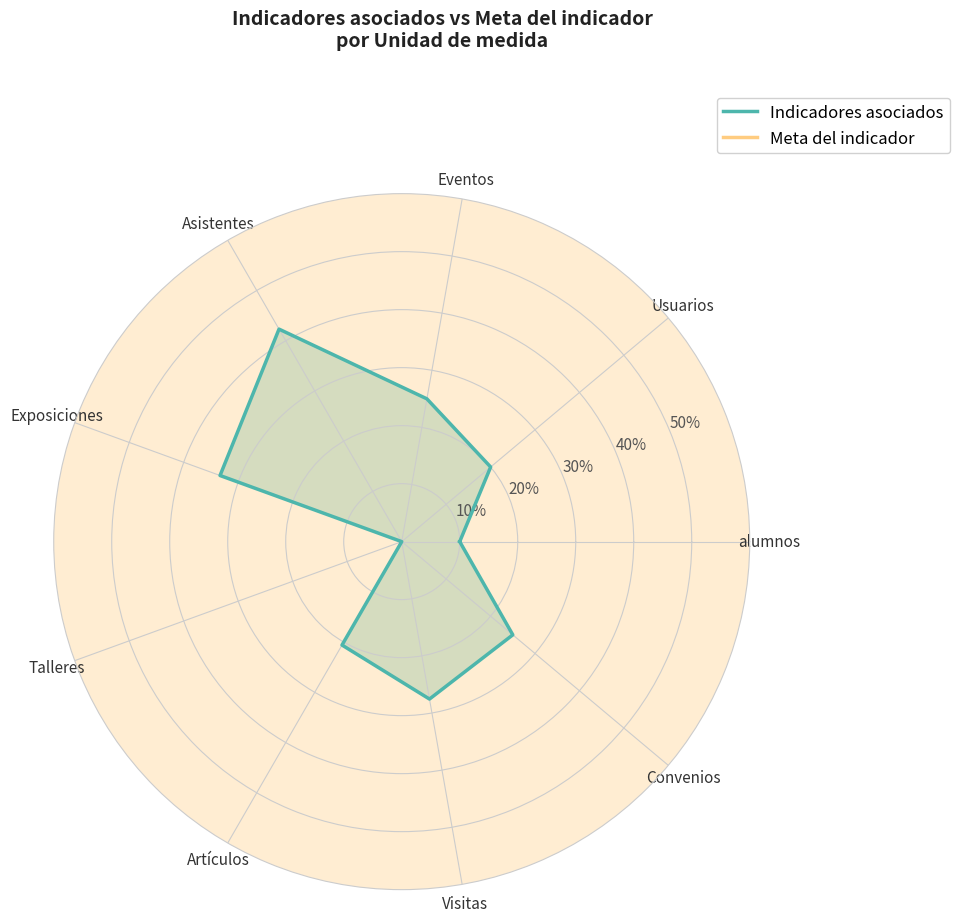

What value does the Indicadores asociados series have at Artículos?

0.2